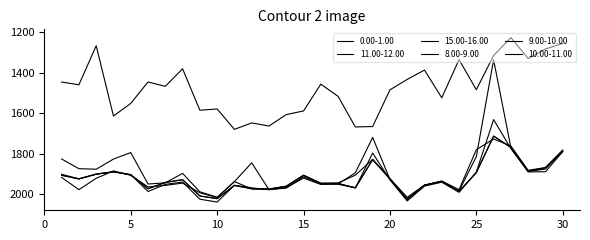

After their last crossing, which series has the higher values: 8.00-9.00 or 9.00-10.00?

9.00-10.00